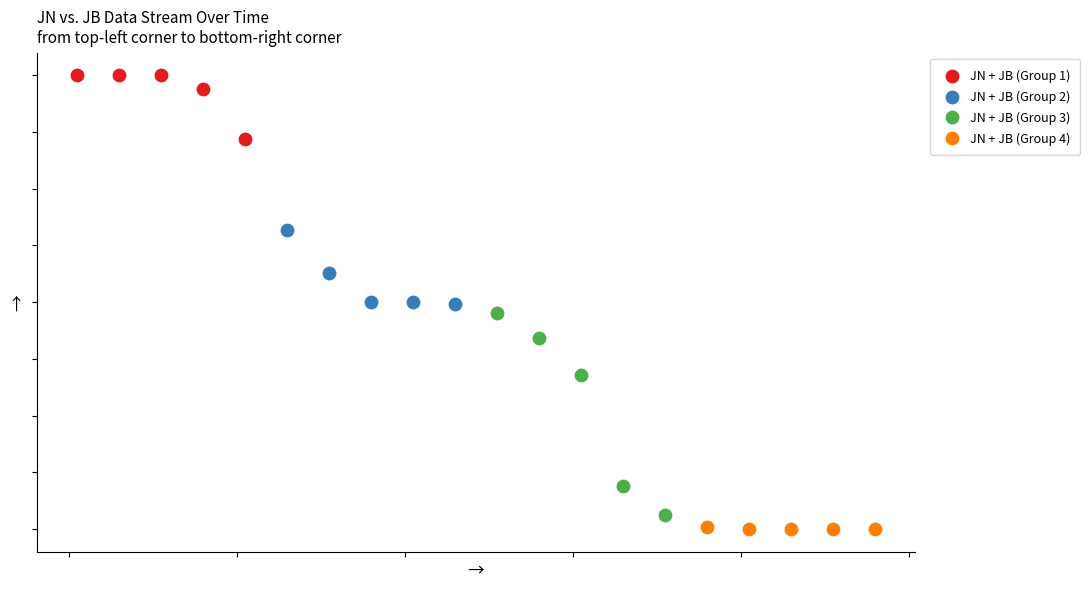

Which series has the widest spread of Y values?

JN + JB (Group 3)